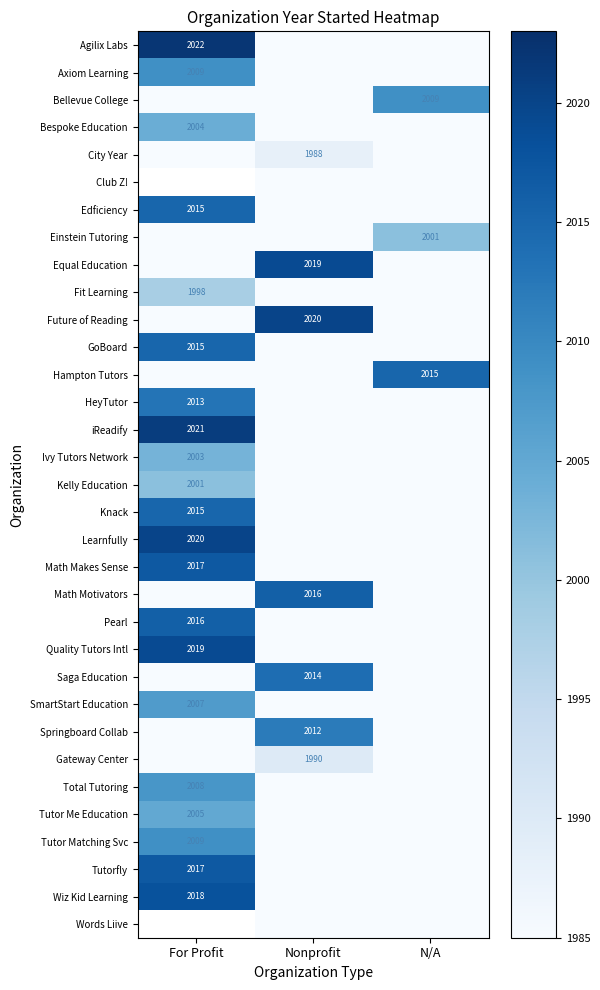

True or false: Bellevue College has a value of 3425 at N/A.

False